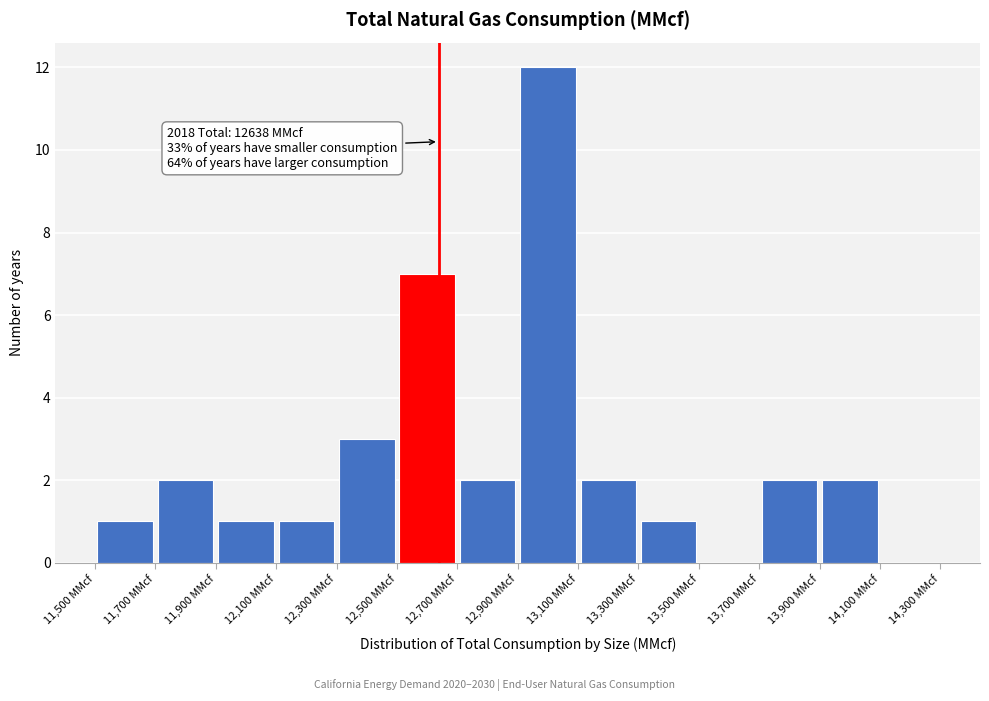

Over which range of the x-axis is the bar tallest?

12900 to 13100